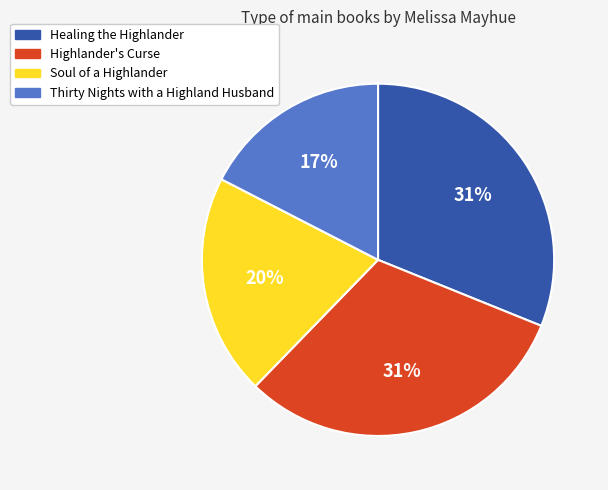

What percentage is the Soul of a Highlander slice, to the nearest percent?

20%